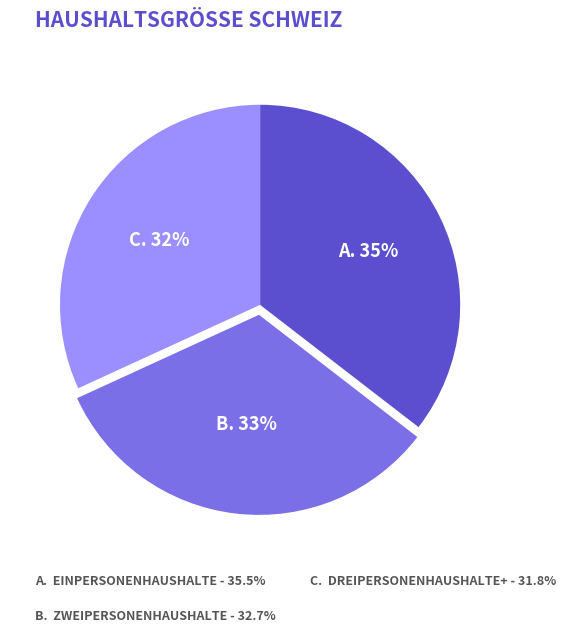

To the nearest percent, what is the average slice percentage?

33%